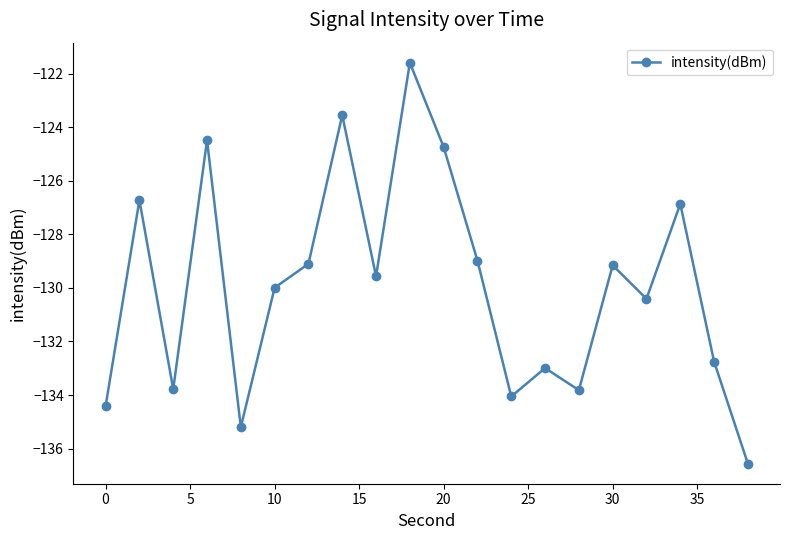

What is the minimum value shown in the chart?

-136.6